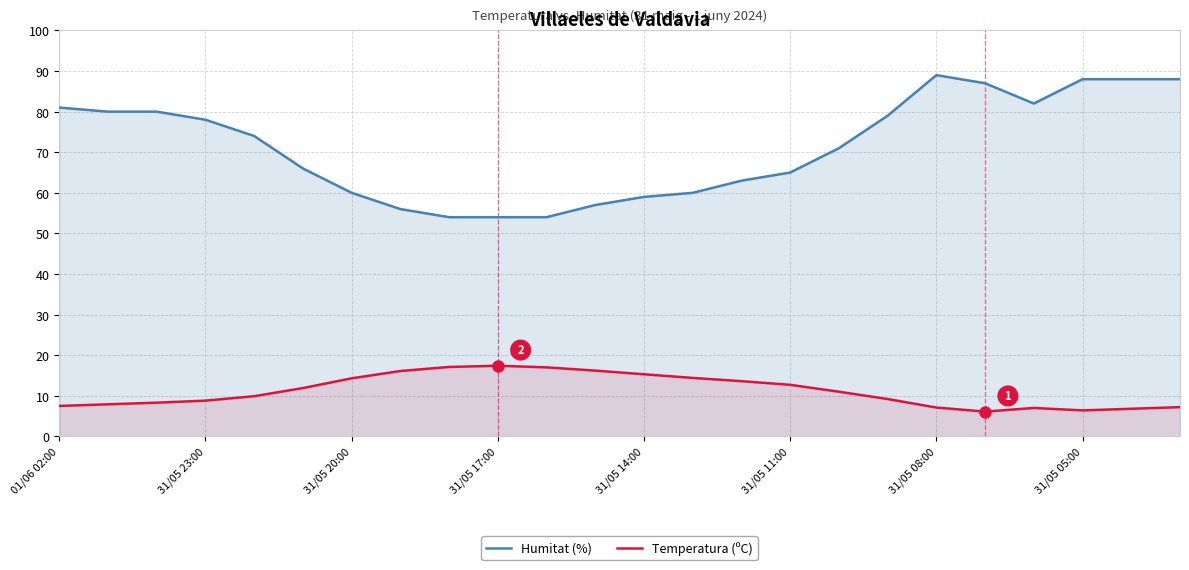

What is the value of the Temperatura (ºC) point at the 17th from the left?

11.0